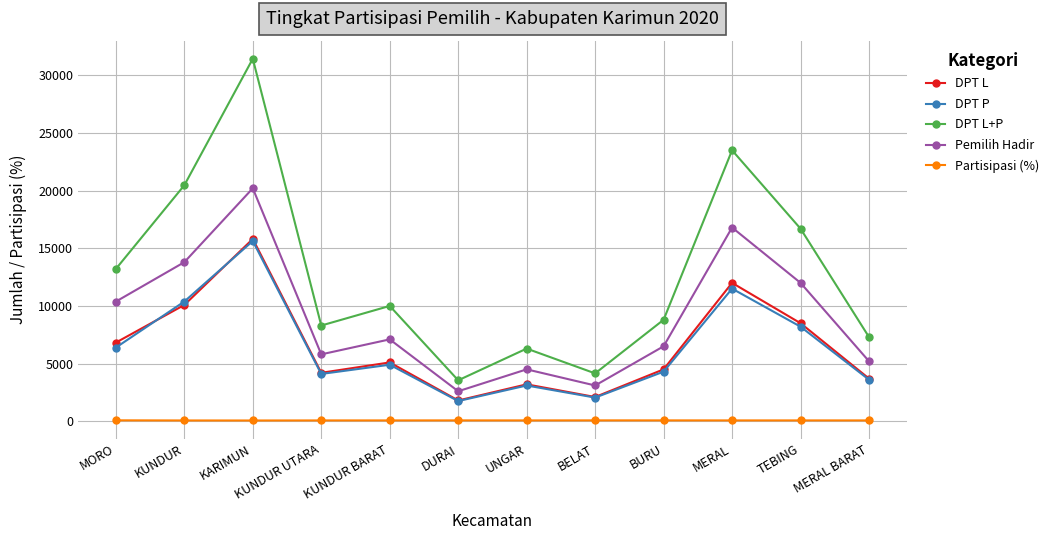

What position from the left is MERAL?

10